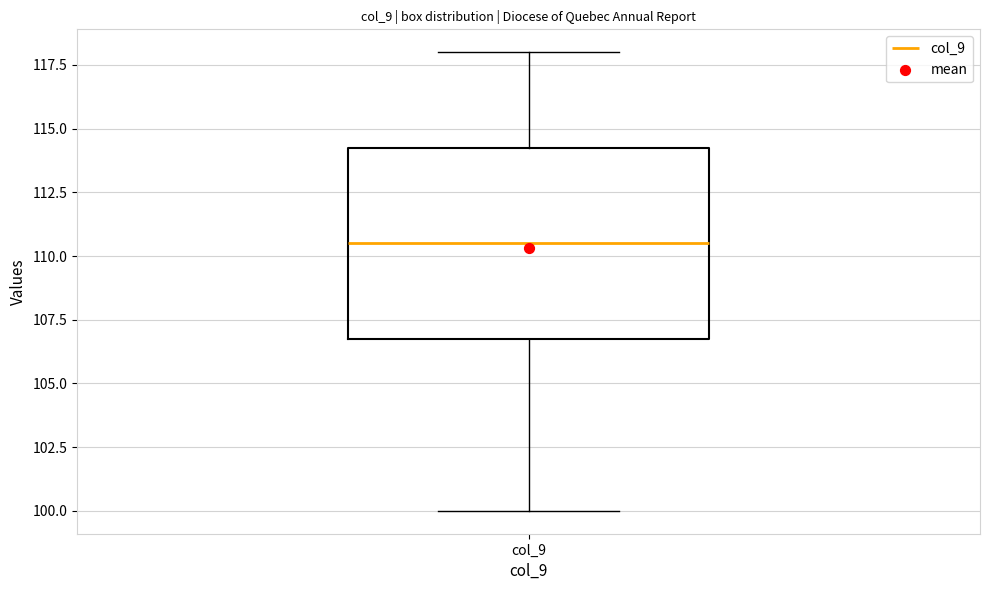

Where does the upper whisker of the box for col_9 end on the y-axis? The values are not printed on the chart, so give them approximately, as read against the axis.

118.0